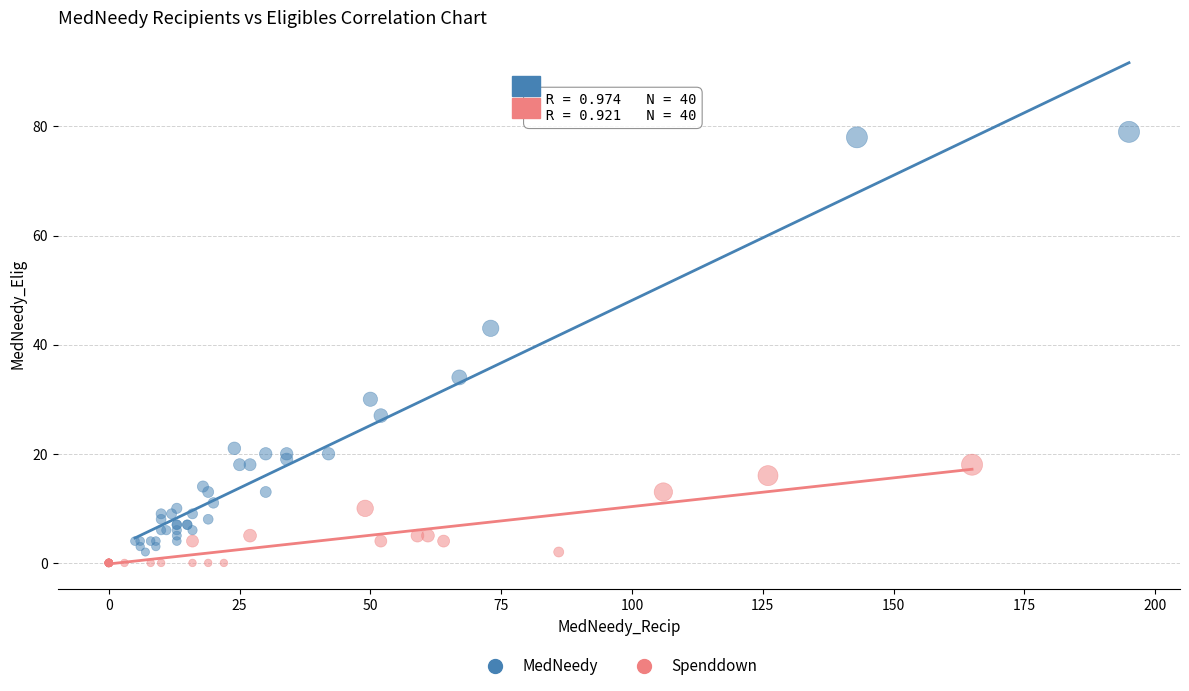

Which series has the largest Y range (max minus min)?

MedNeedy